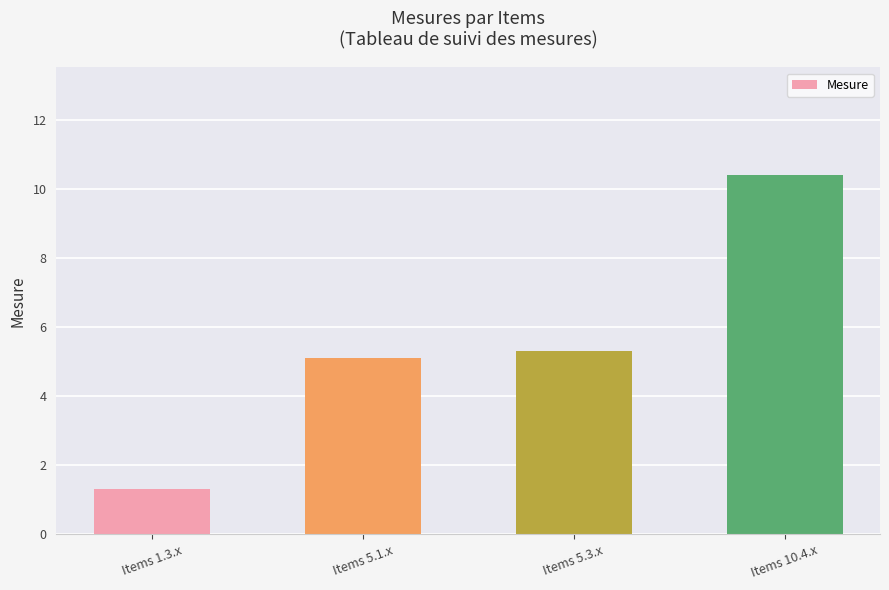

Are the bars grouped side by side (vs. stacked)?

No